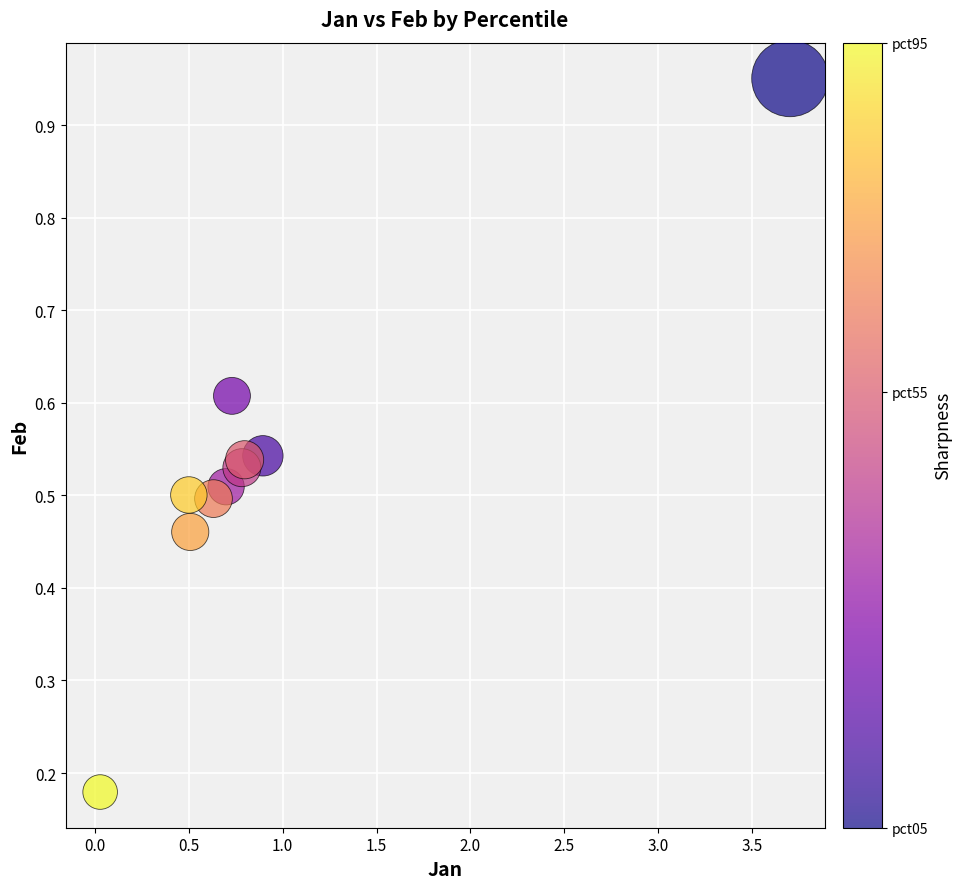

What is the range of X values (max minus min)?

3.7